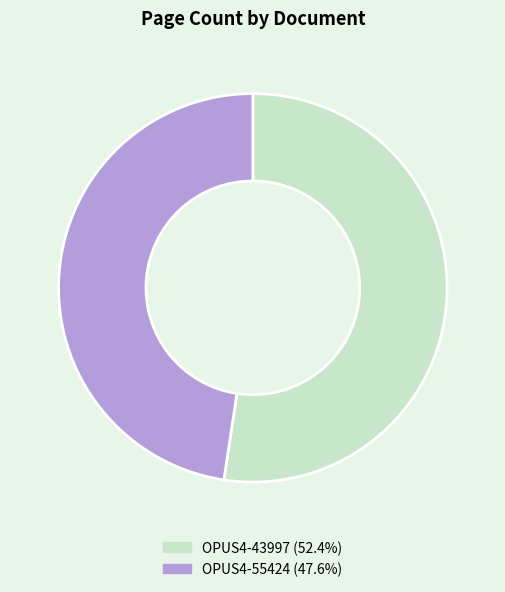

How many slices are in this pie chart?

2